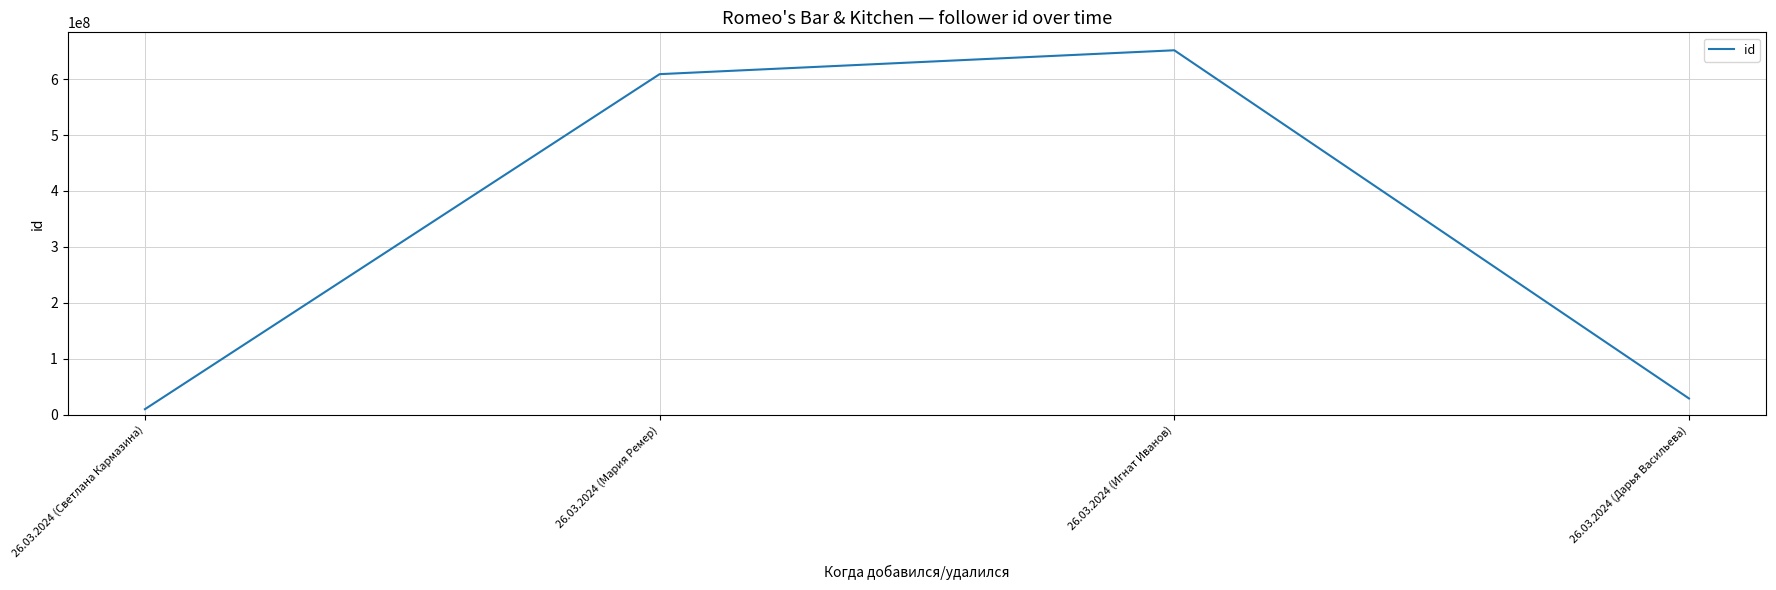

What value does the data have at 26.03.2024 (Дарья Васильева), to the nearest 10?

28836550